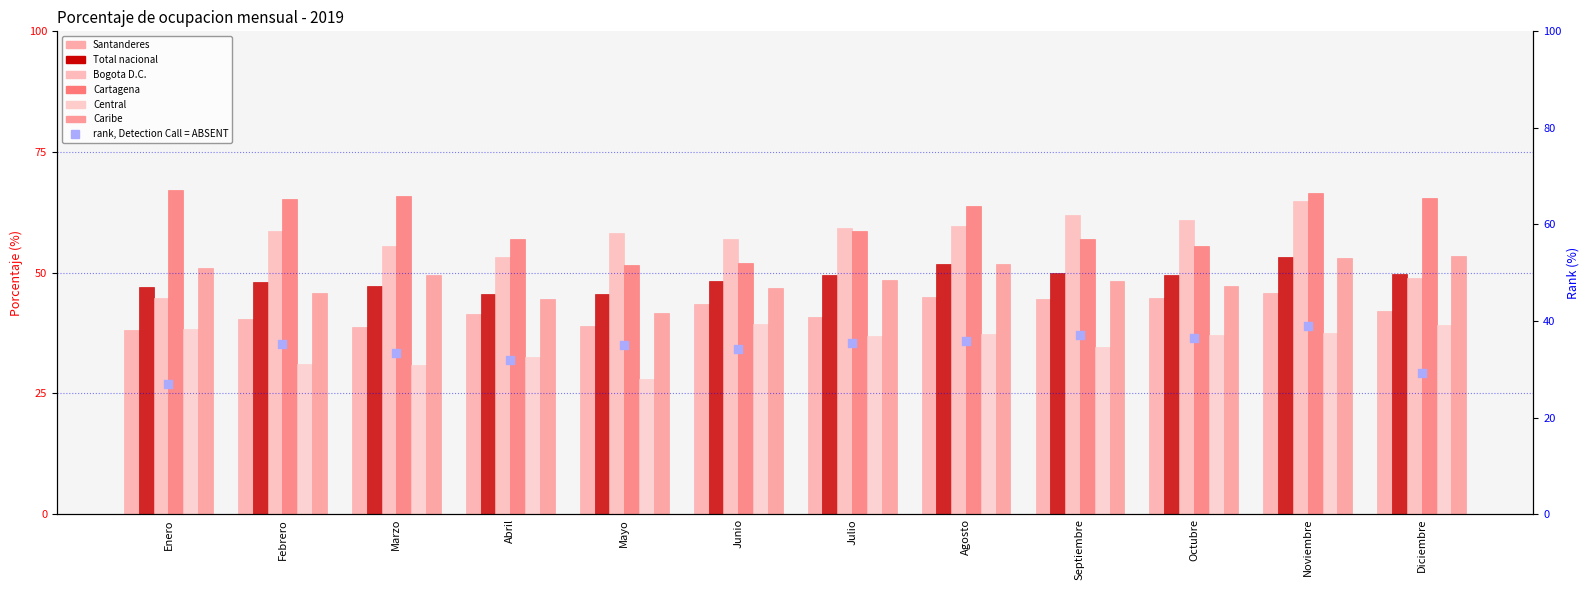

At which category is the sum across all series the highest?

Noviembre